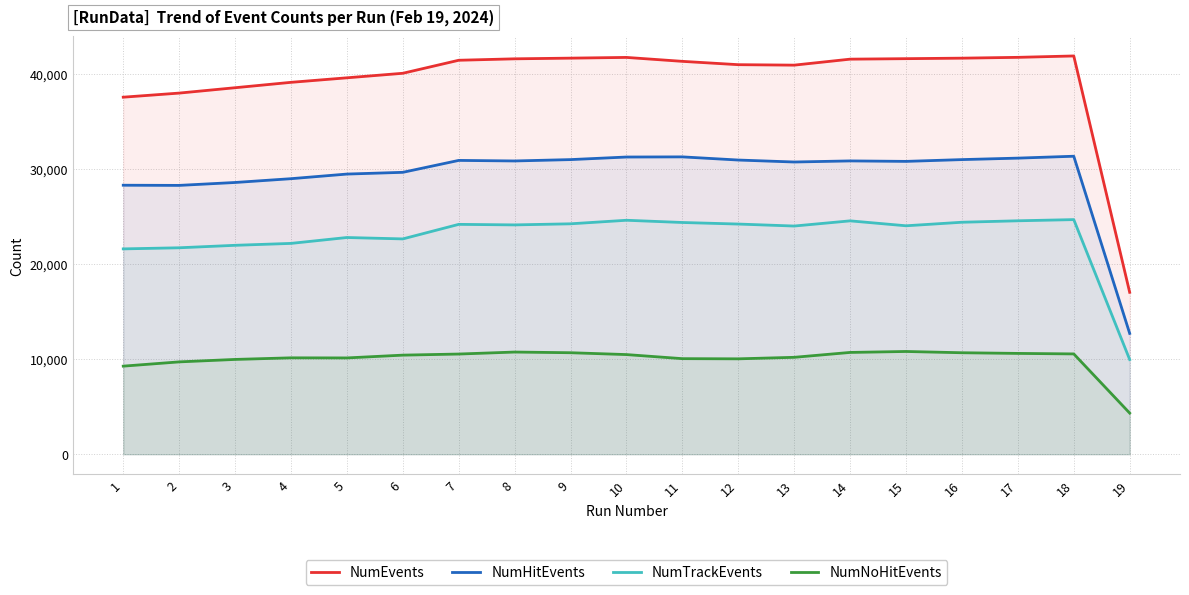

How many lines are shown in the chart?

4